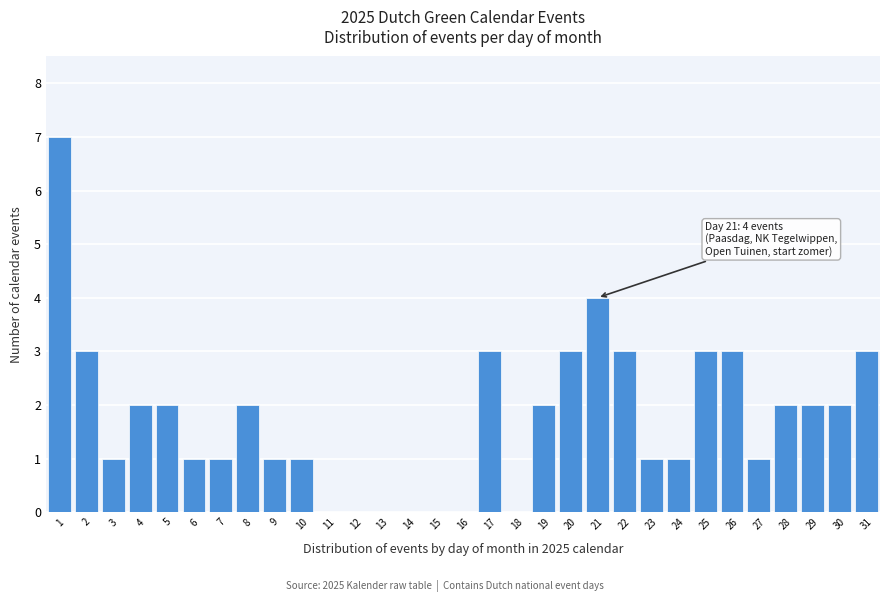

Between 21 and 16, which is larger?

21